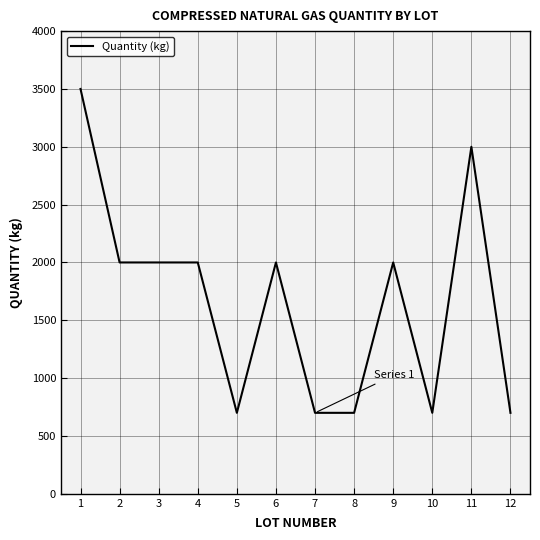

True or false: there are more than 1 points higher than both neighbors.

True